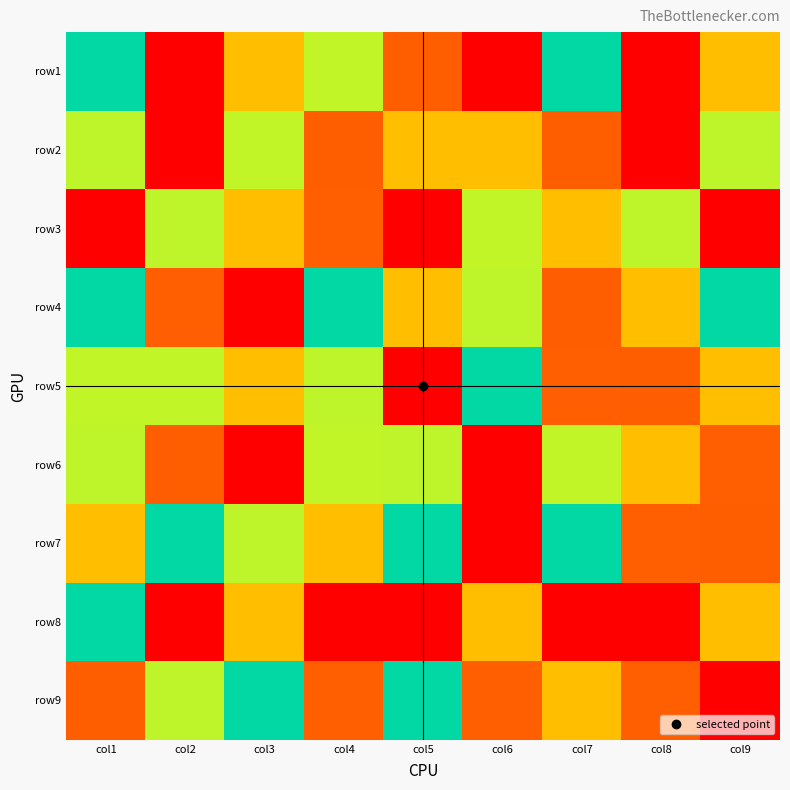

How many categories are shown in the chart?

9